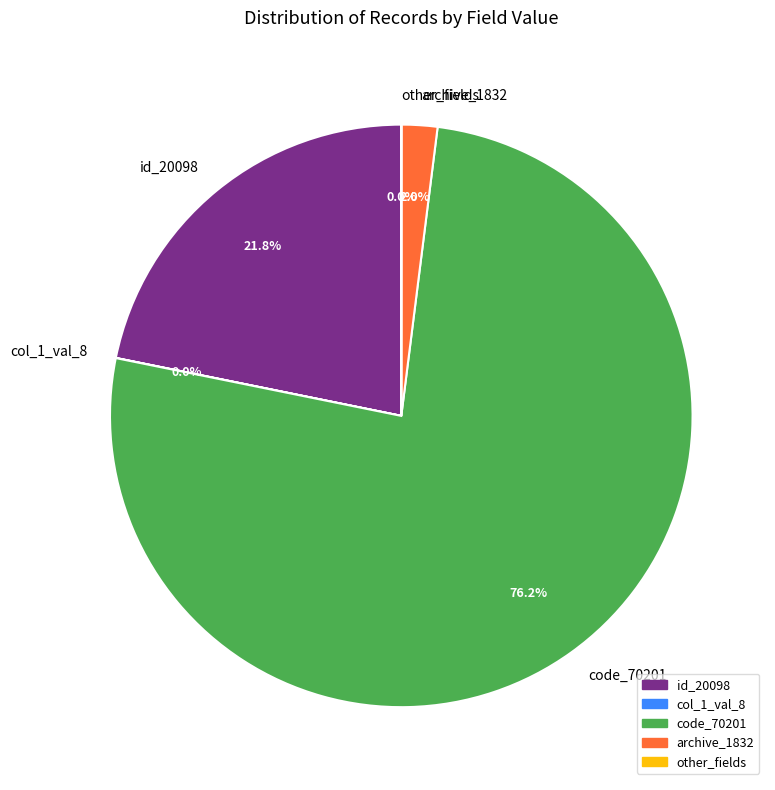

Combined, what portion of the pie is code_70201 and archive_1832?

78.2%